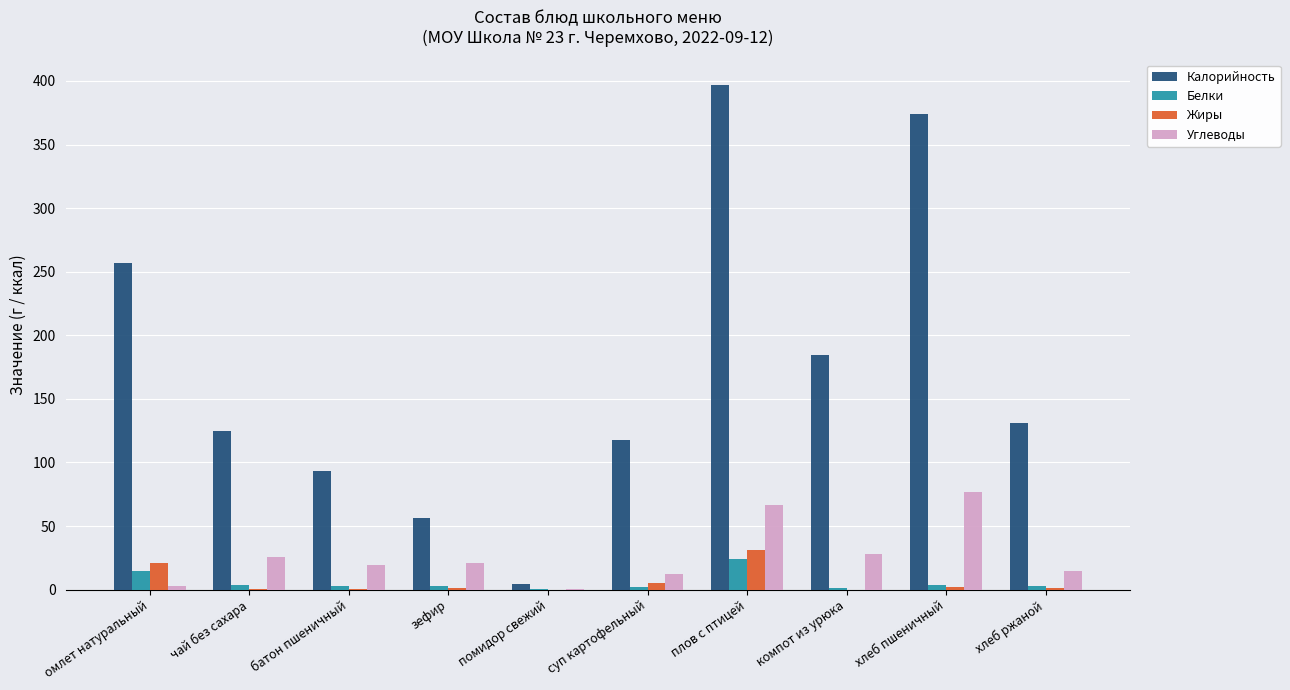

Which series has the largest total across all categories?

Калорийность